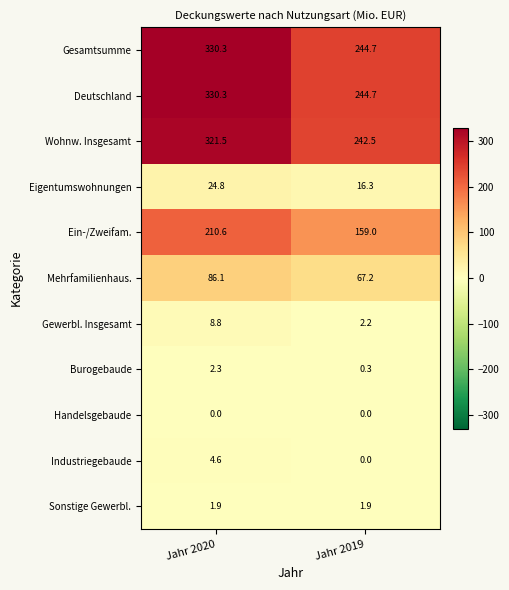

Which label corresponds to the largest value in the chart?

Jahr 2020